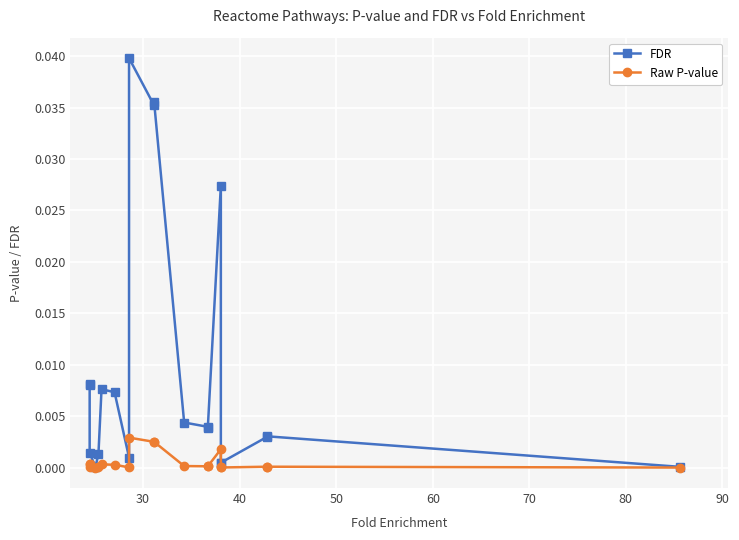

Is this an area chart (filled region under the line)?

No